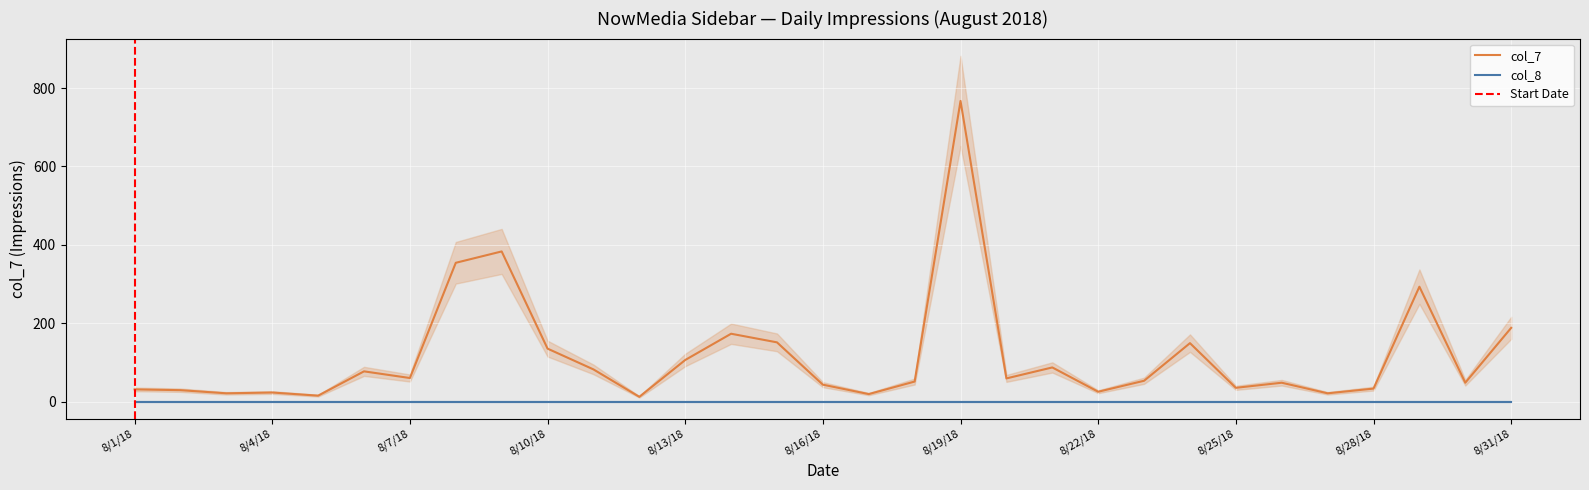

What is the sum of all values?

3571